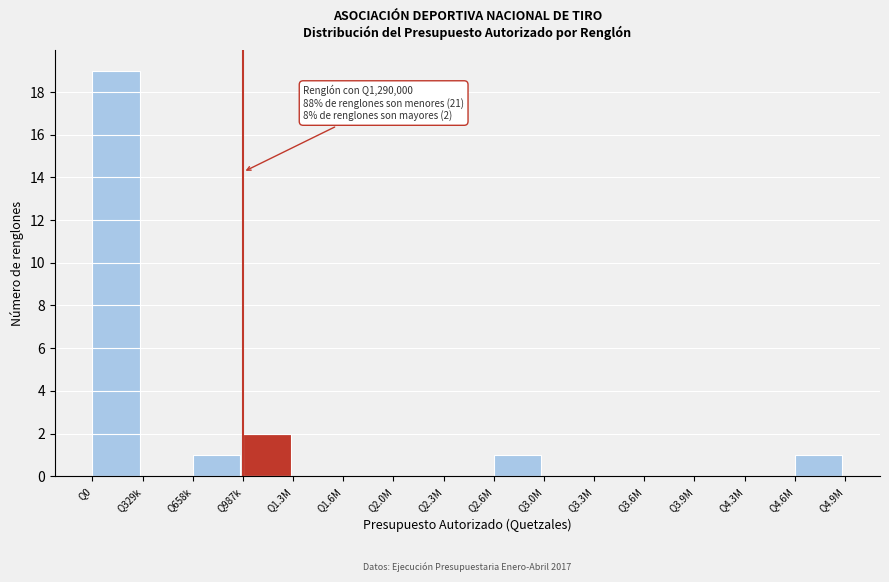

Reading left to right, transcribe all the data shown in this chart.

Q0=19	Q329k=0	Q658k=1	Q987k=2	Q1.3M=0	Q1.6M=0	Q2.0M=0	Q2.3M=0	Q2.6M=1	Q3.0M=0	Q3.3M=0	Q3.6M=0	Q3.9M=0	Q4.3M=0	Q4.6M=1